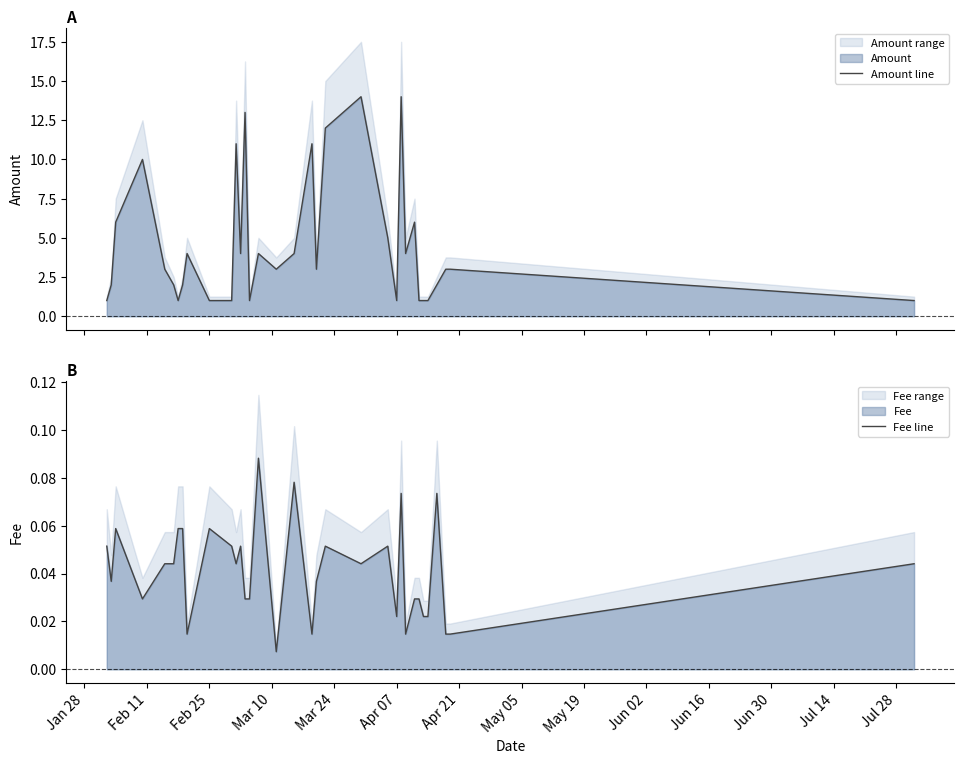

What is the highest value of the Amount line series?

14.0